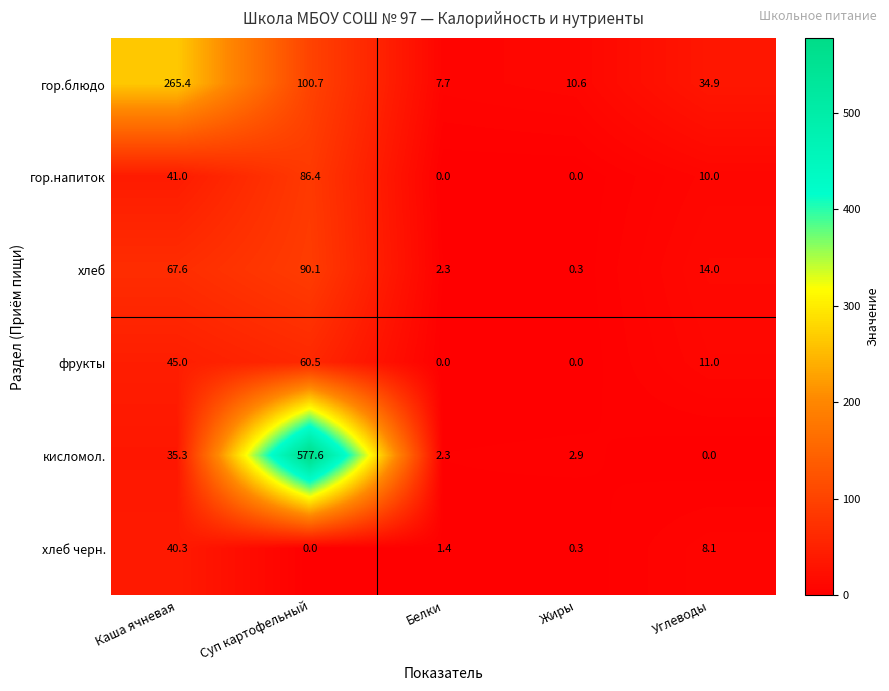

Where is кисломол. nearest to the value 288?

Каша ячневая